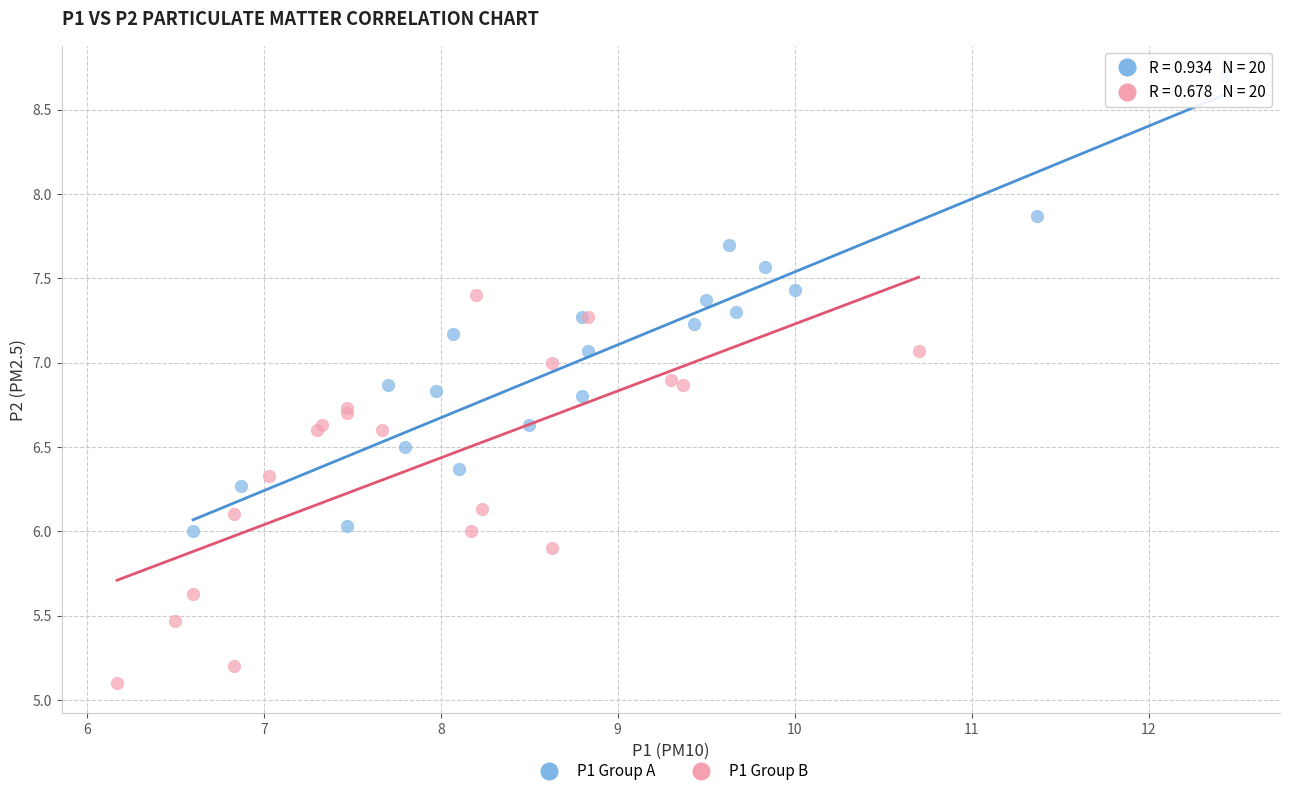

Which series reaches the maximum Y coordinate?

P1 Group A